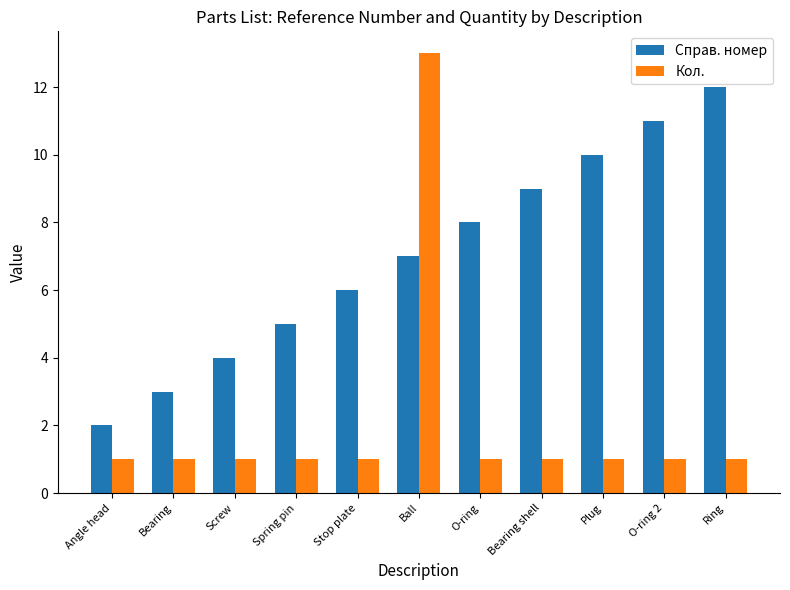

Which series changed the most between O-ring and Plug?

Справ. номер